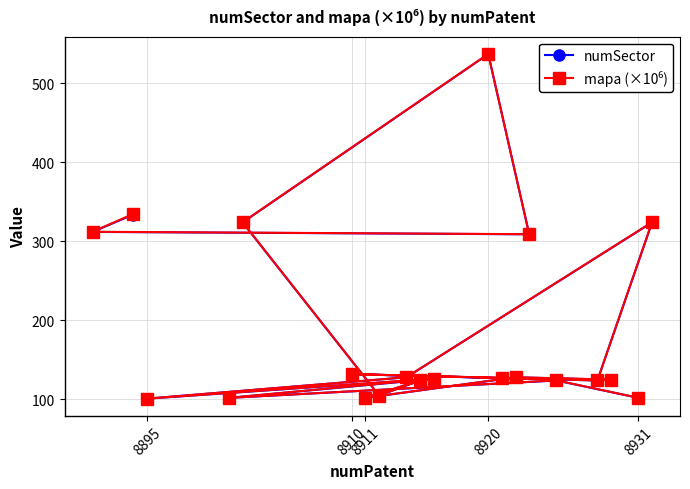

How many interior local peaks does the numSector series have?

7